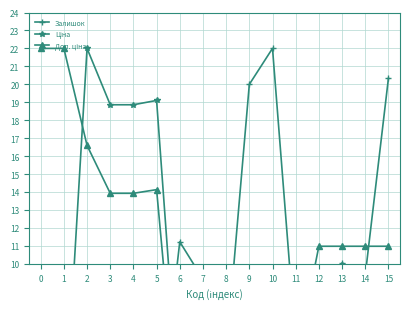

Reading right to left, transcribe all the data shown in this chart.

Залишок: 20.3	9.4	10.1	6.8	5.6	22.0	20.0	4.9	9.1	11.2	0.0	0.2	0.2	0.0	5.4	4.8
Ціна: 0.0	0.0	0.0	0.0	0.0	1.3	1.3	1.3	1.3	1.3	19.1	18.9	18.9	22.0	0.2	0.2
Доп. ціна: 11.0	11.0	11.0	11.0	4.5	0.0	0.0	0.0	0.0	0.0	14.1	13.9	13.9	16.6	22.0	22.0